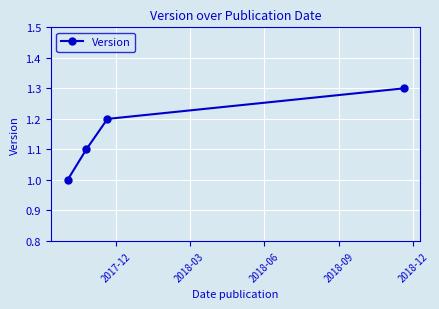

What is the maximum value shown in the chart?

1.3